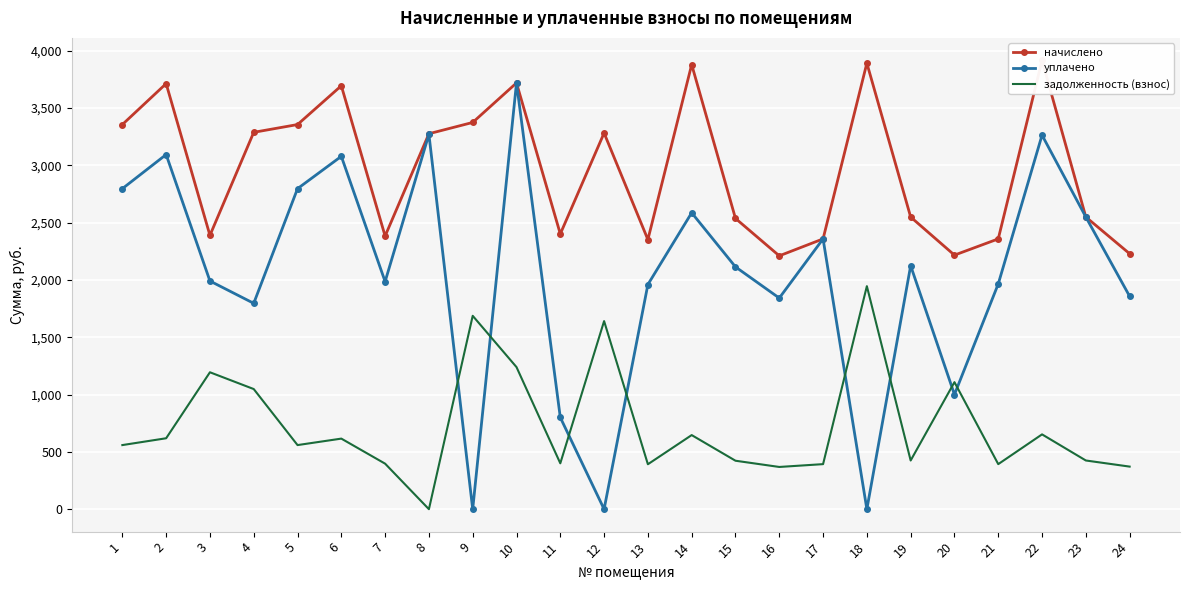

How many values in the задолженность (взнос) series exceed 559?

13